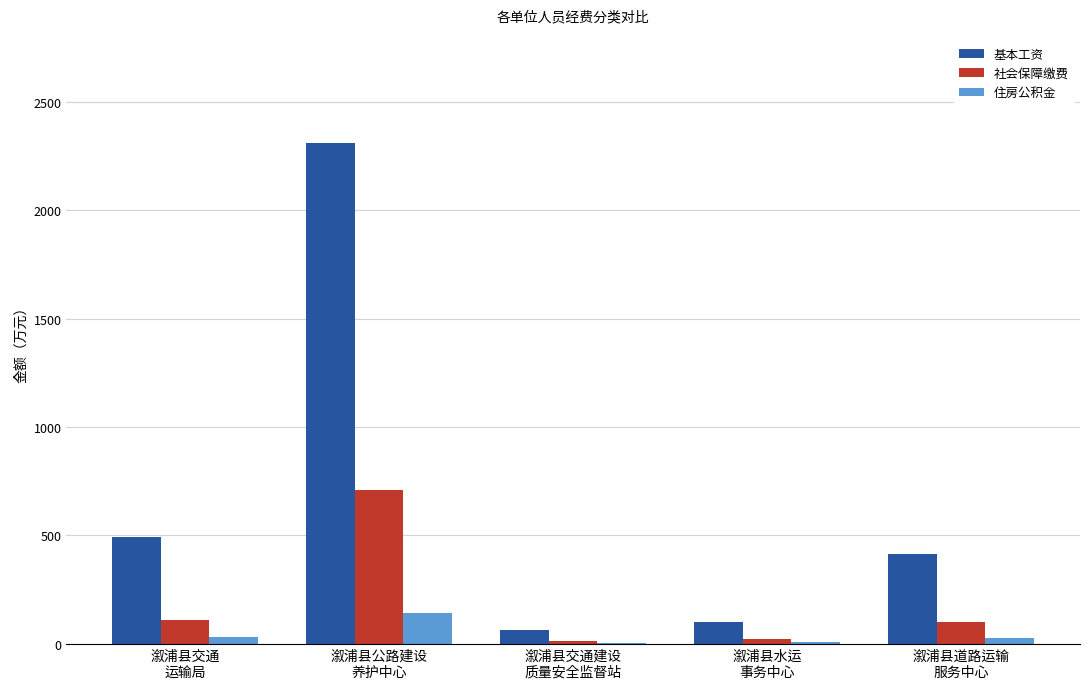

What is the greatest value displayed?

2311.6